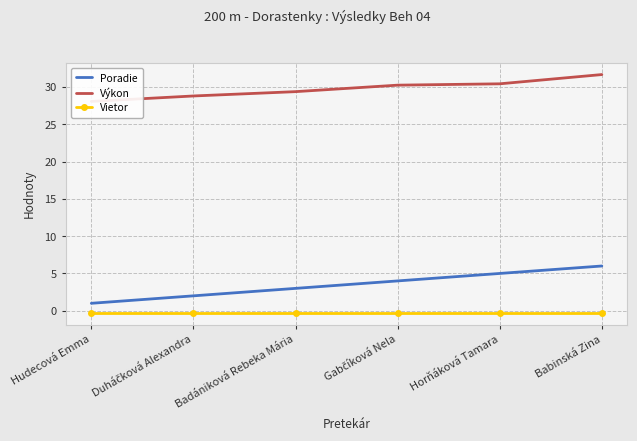

Reading left to right, list all the values displayed in this chart.

Poradie: 1.0	2.0	3.0	4.0	5.0	6.0
Výkon: 28.1	28.8	29.4	30.2	30.4	31.7
Vietor: -0.3	-0.3	-0.3	-0.3	-0.3	-0.3